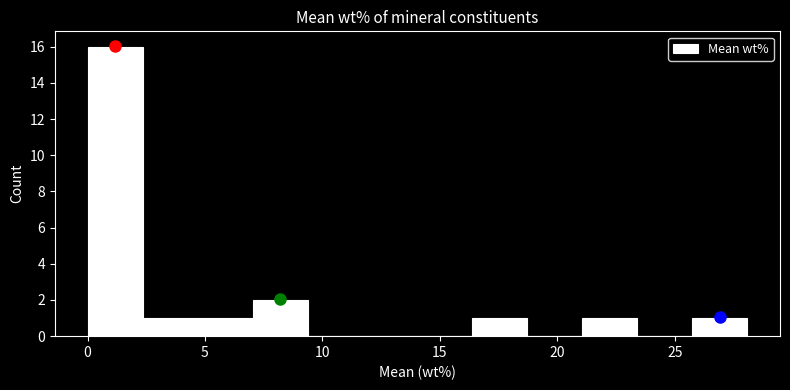

How tall is the bar that spans 21.0 to 23.5 on the x-axis? Neither the bar edges nor the heights are printed on the chart, so give them approximately, as read against the axes.

1